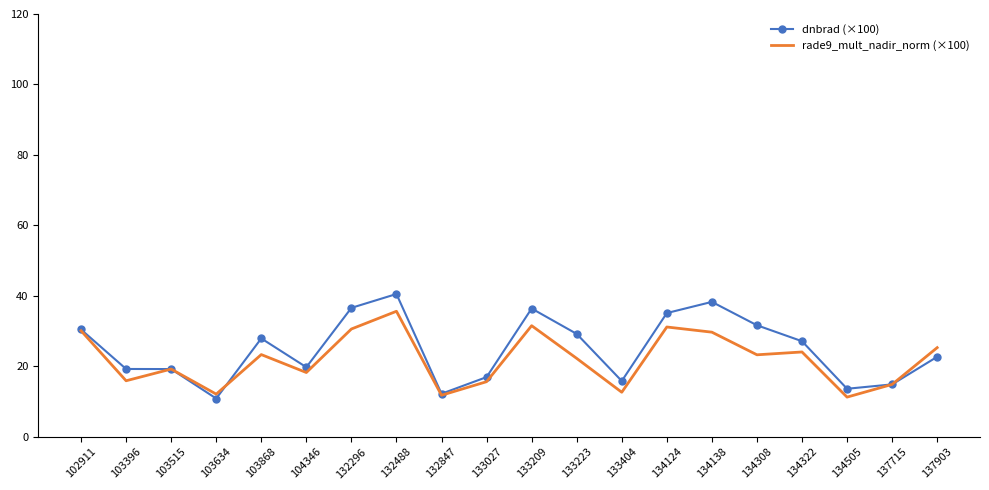

At which category is the sum across all series the highest?

132488